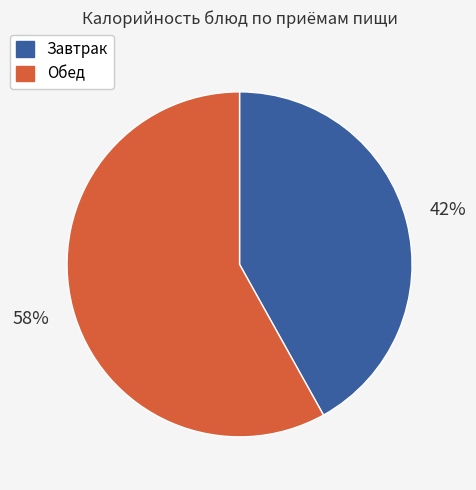

To the nearest percent, what is the average slice percentage?

50%